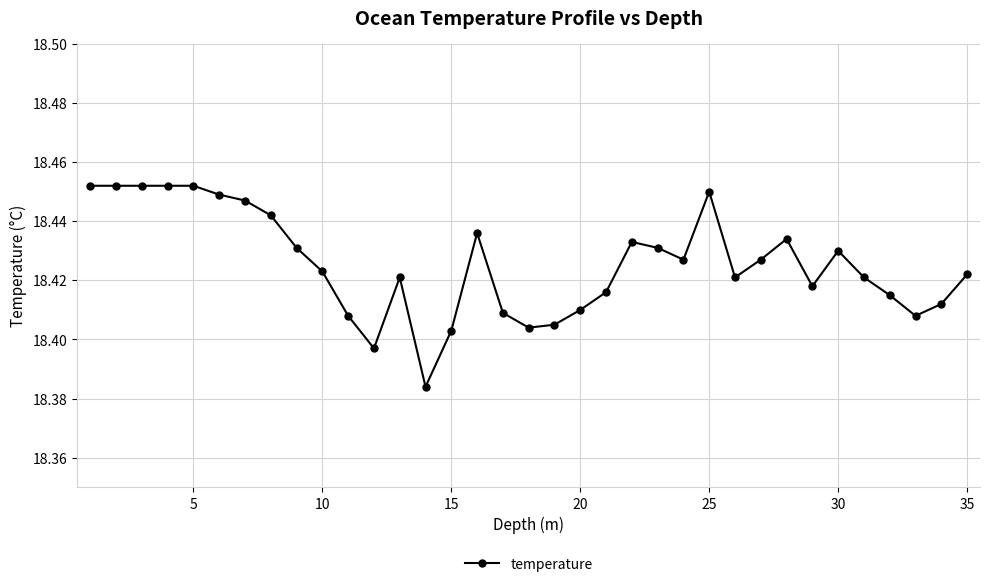

True or false: there are more than 0 points higher than both neighbors.

True